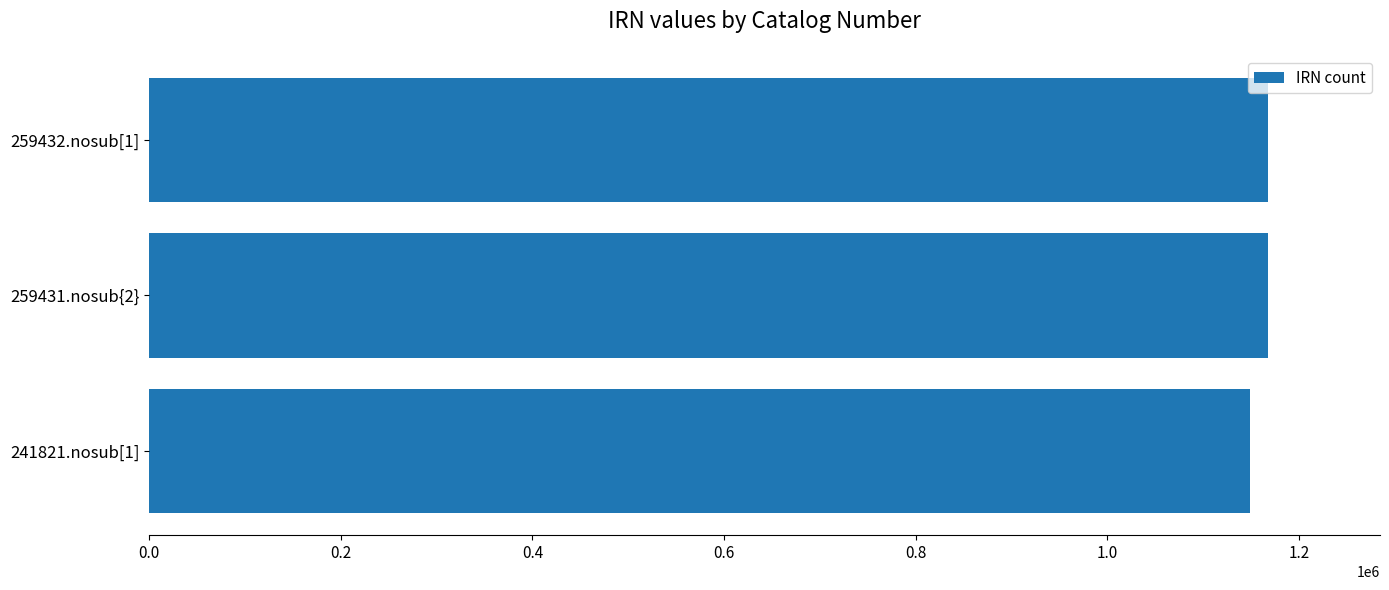

What is the sum of the values at 259432.nosub[1] and 259431.nosub{2}?

2336055